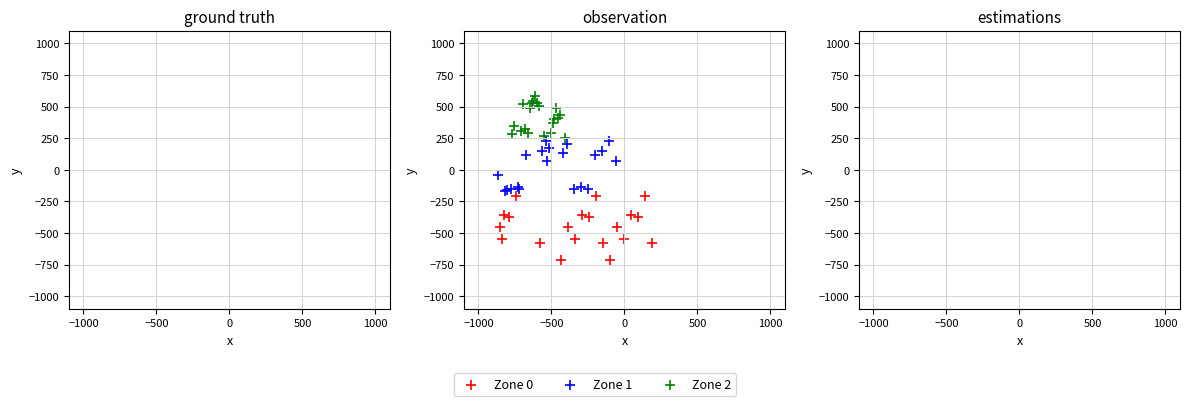

Which series contains the lowest Y value?

Zone 0